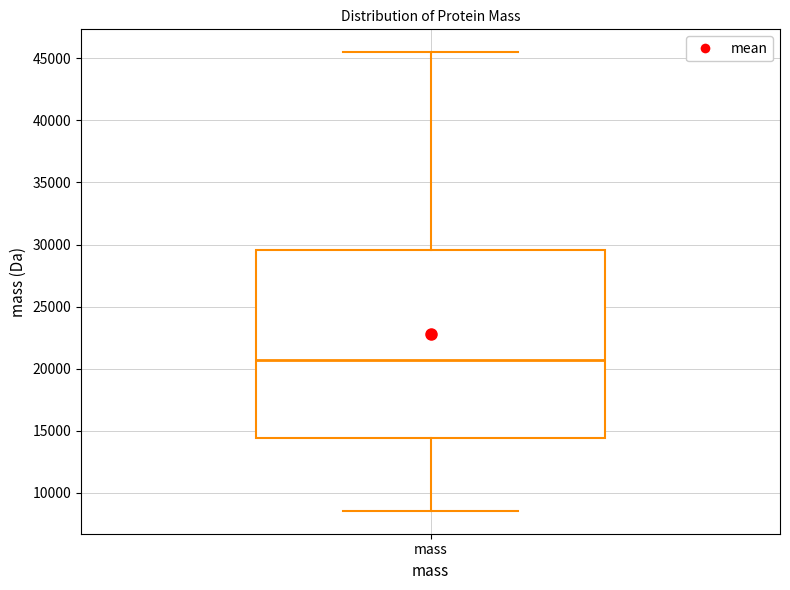

Transcribe this box plot: give where the median line is, the range the box spans, and where the two whiskers end, as read against the y-axis. The values are not printed on the chart, so give them approximately, as read against the axis.

median 20500, box 14500 to 29500, whiskers 8500 to 45500